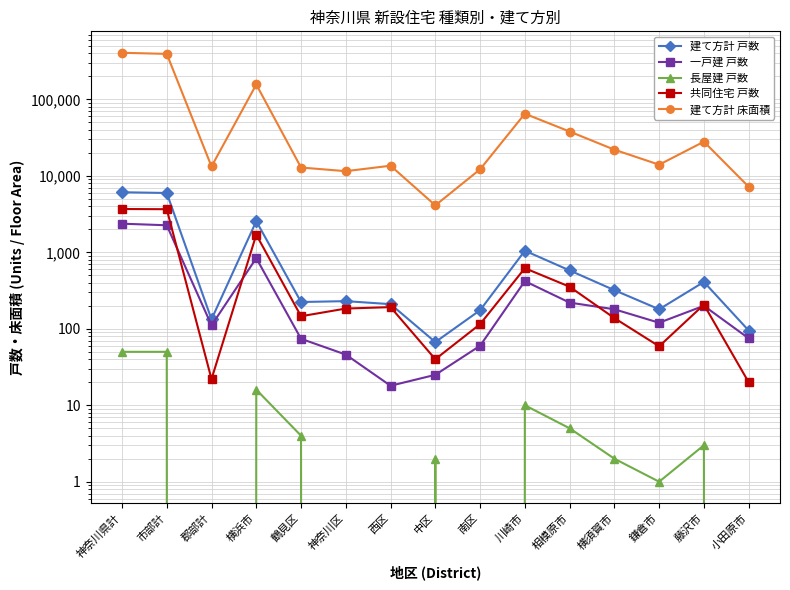

What is the sum of all 一戸建 戸数 values?

7017